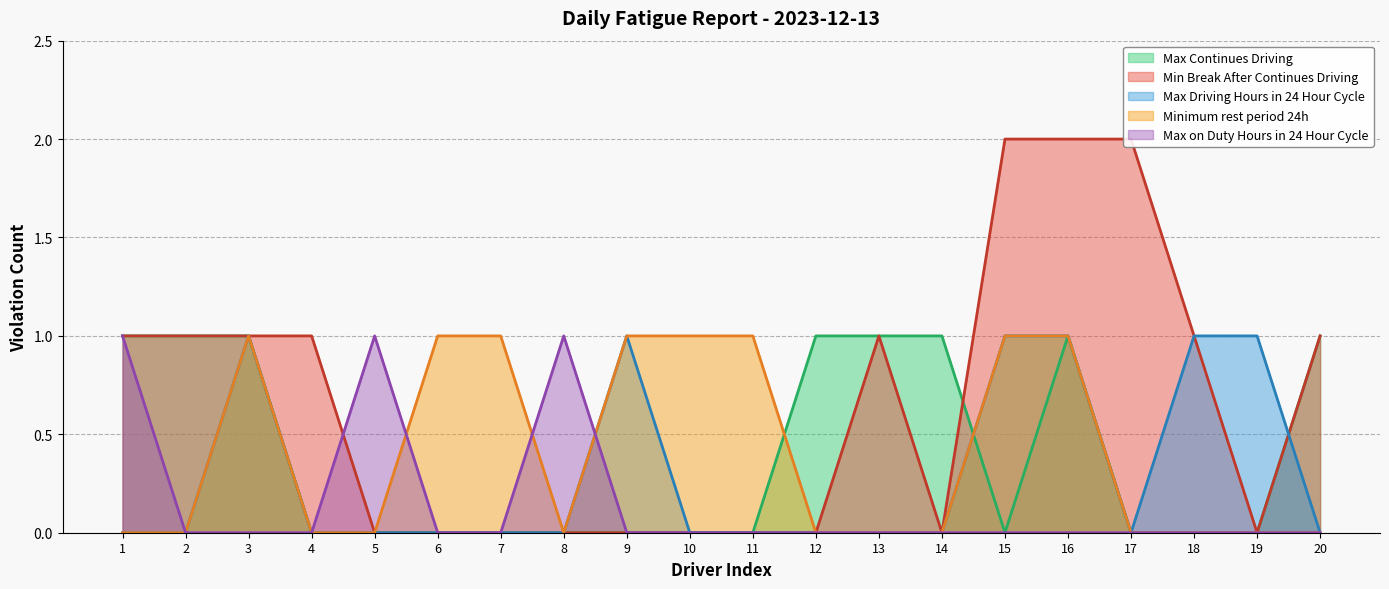

How many positive values does the Max Continues Driving series have?

8